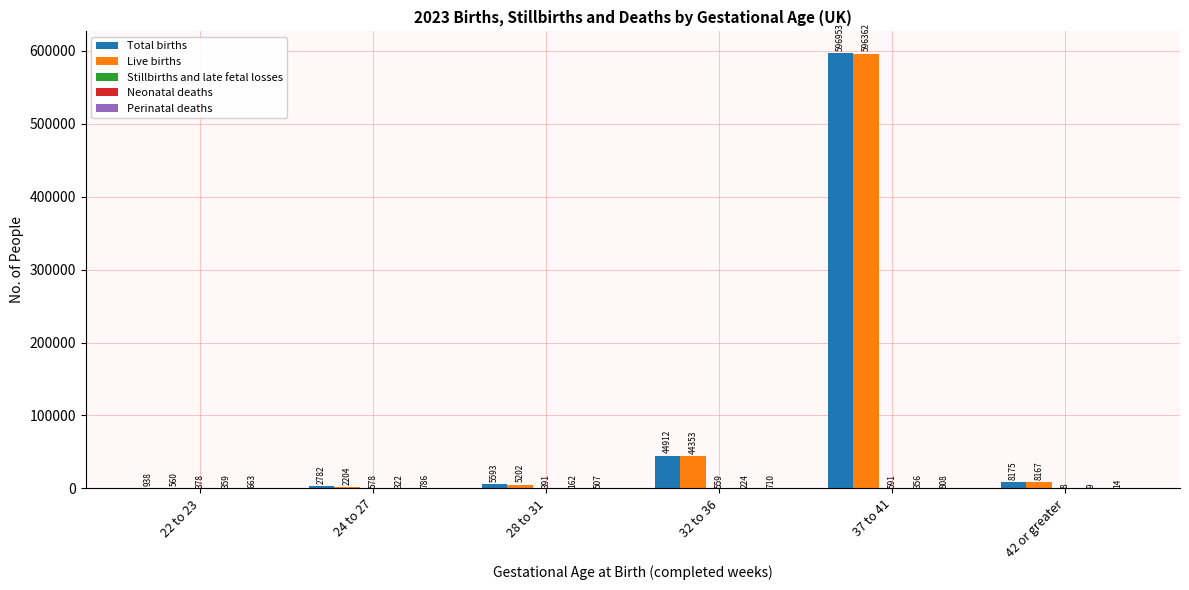

How many groups of bars are there?

6